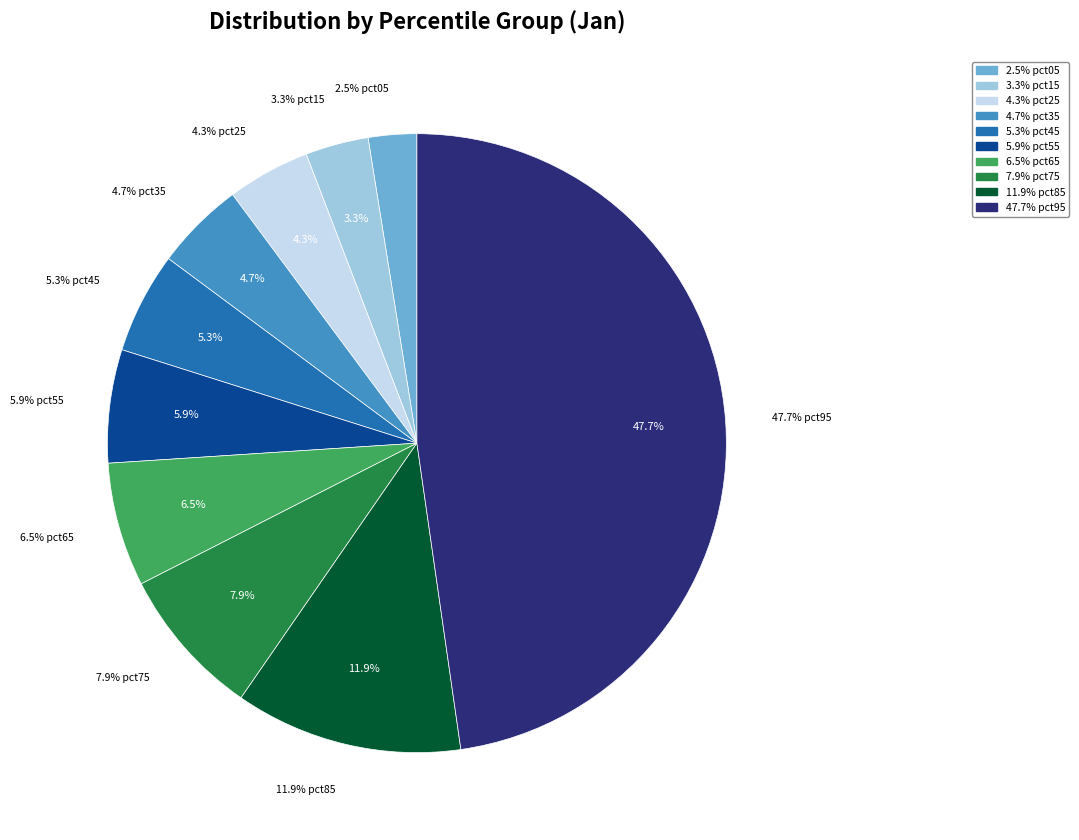

What is the smallest slice in the pie chart?

pct05